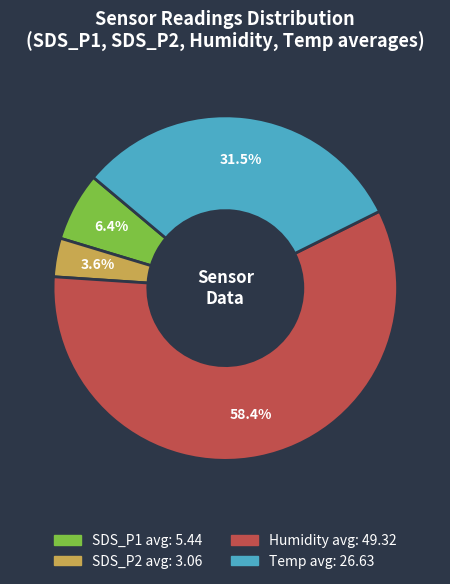

Does any single category account for the majority?

Yes